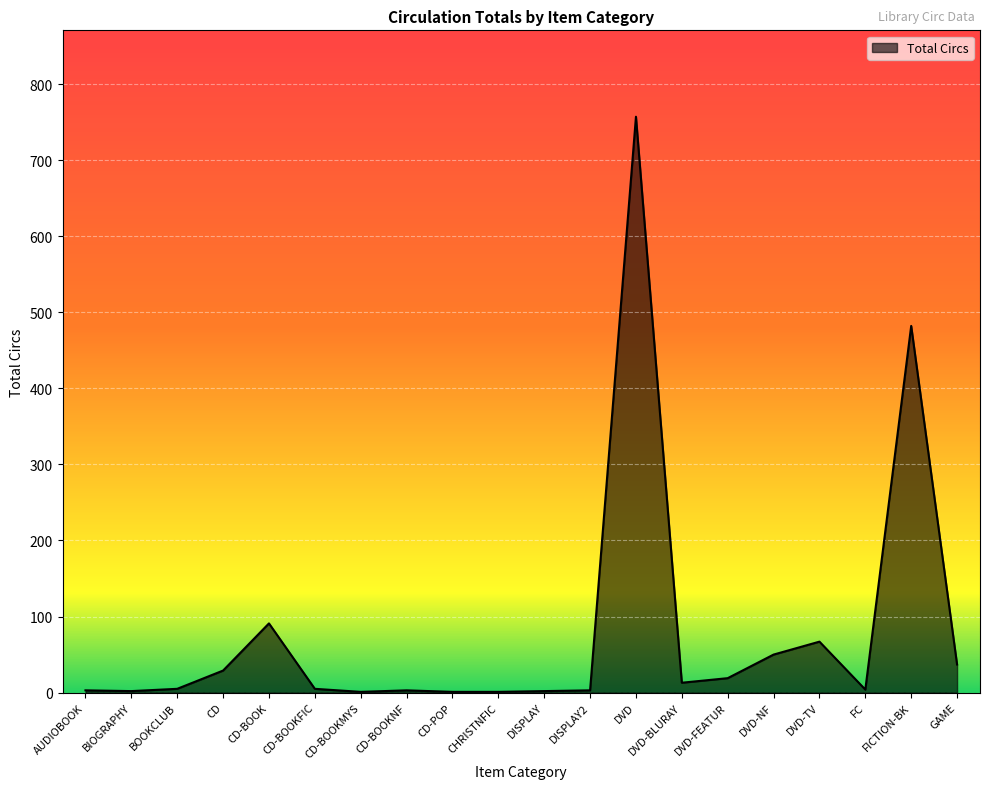

What is the greatest value displayed?

757